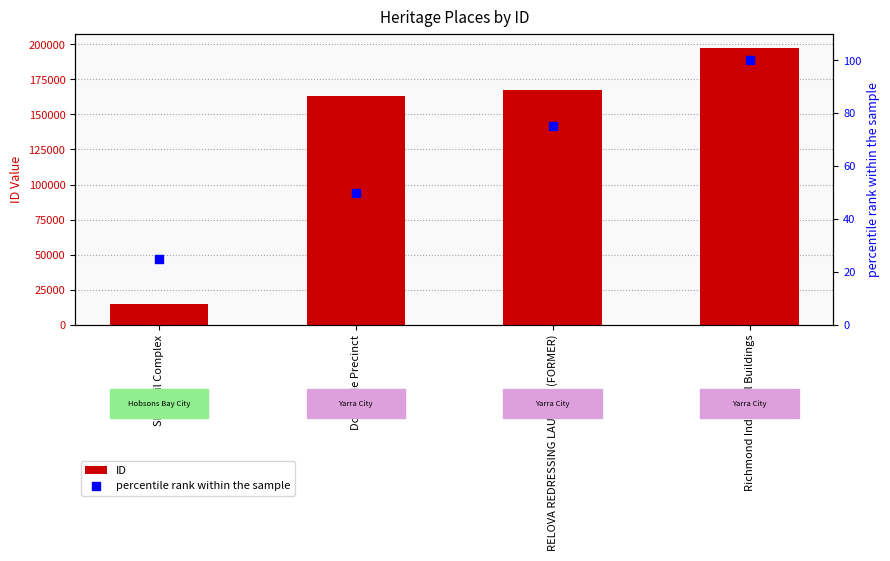

Which series contains the lowest Y value?

percentile rank within the sample